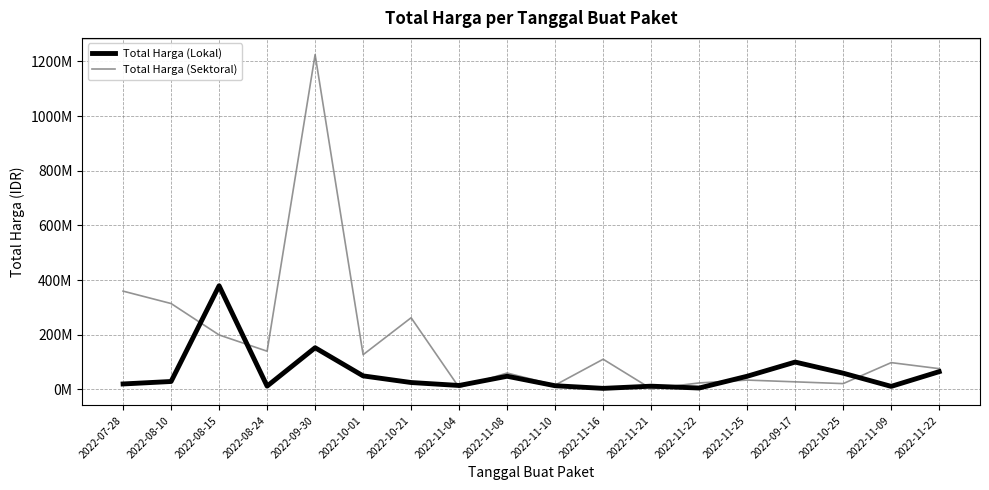

Does the chart display data point markers on the line(s)?

No